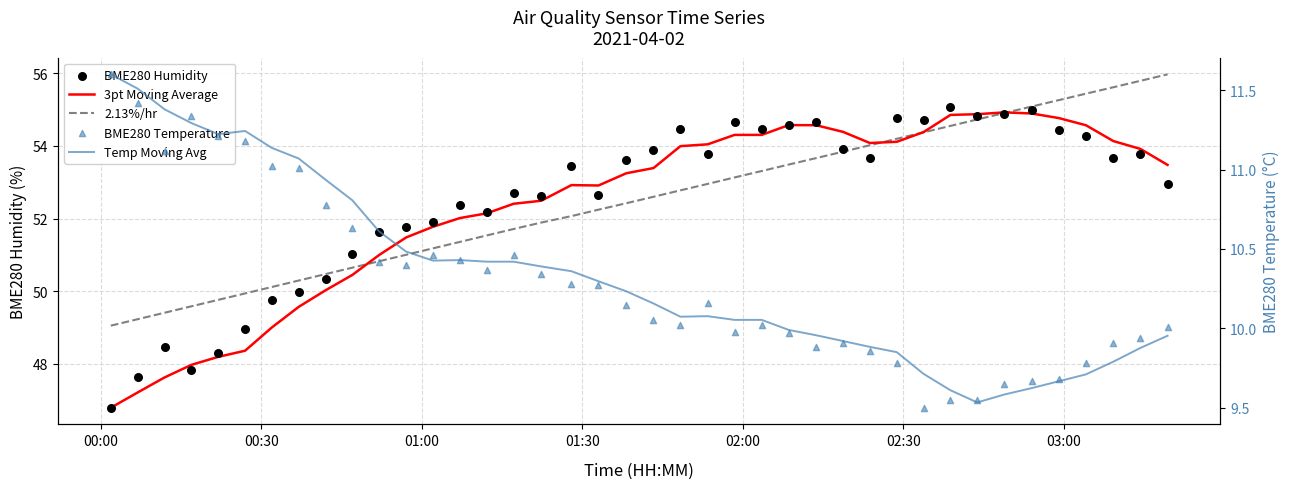

Is the value of 2.13%/hr at 22 greater than the value of 3pt Moving Average at 19?

No